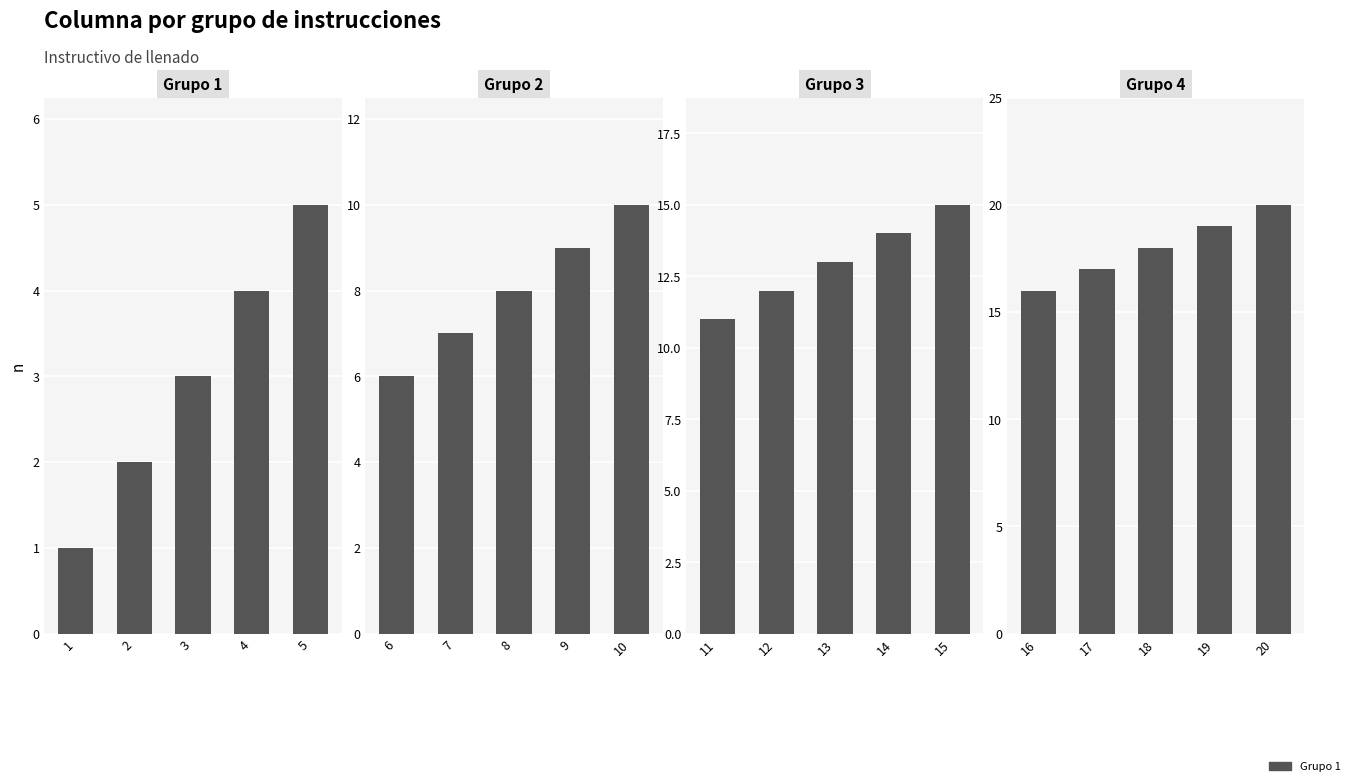

Which series has the widest spread of values?

Grupo 1